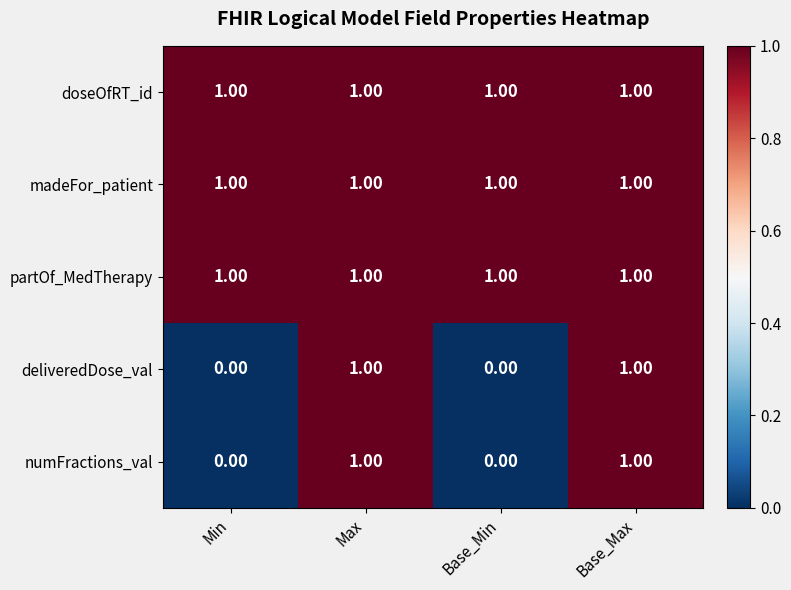

What is the sum of all partOf_MedTherapy values?

4